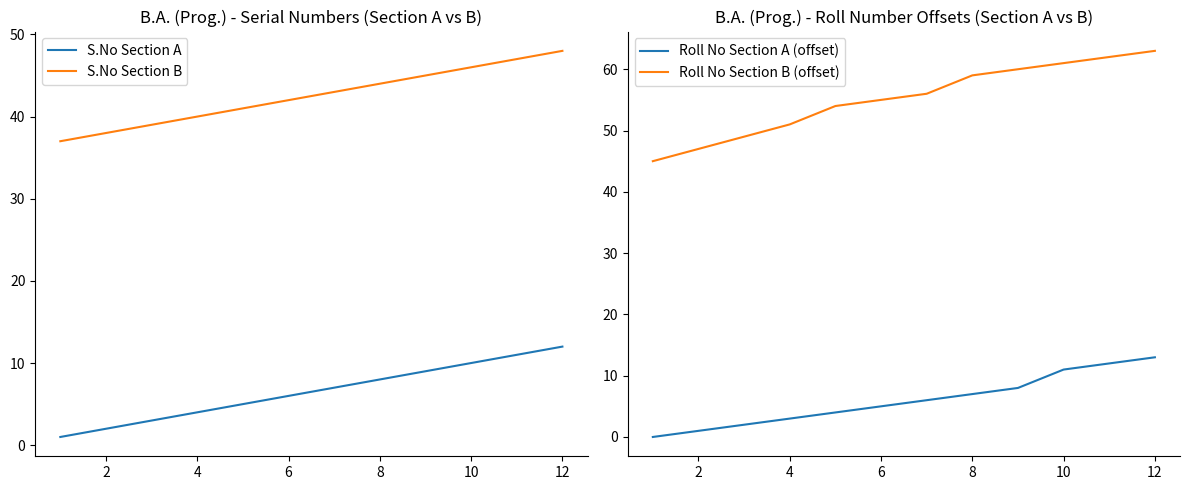

What is the maximum value for S.No Section B?

48